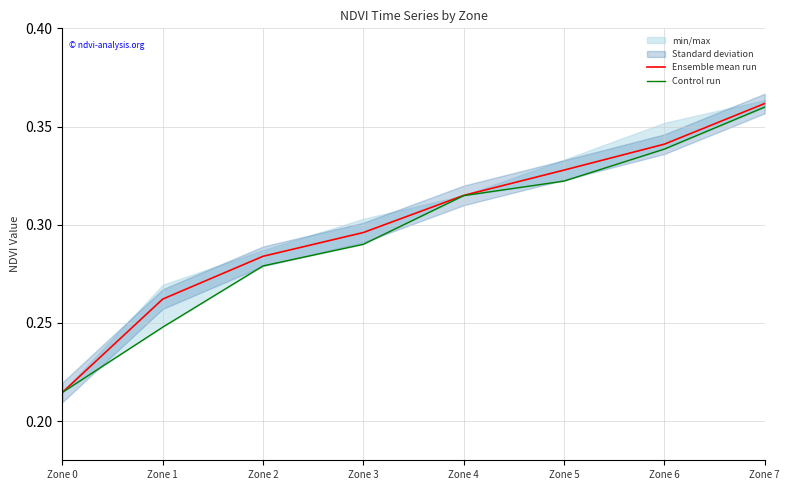

True or false: Ensemble mean run has a value of 0.6 at Zone 7.

False